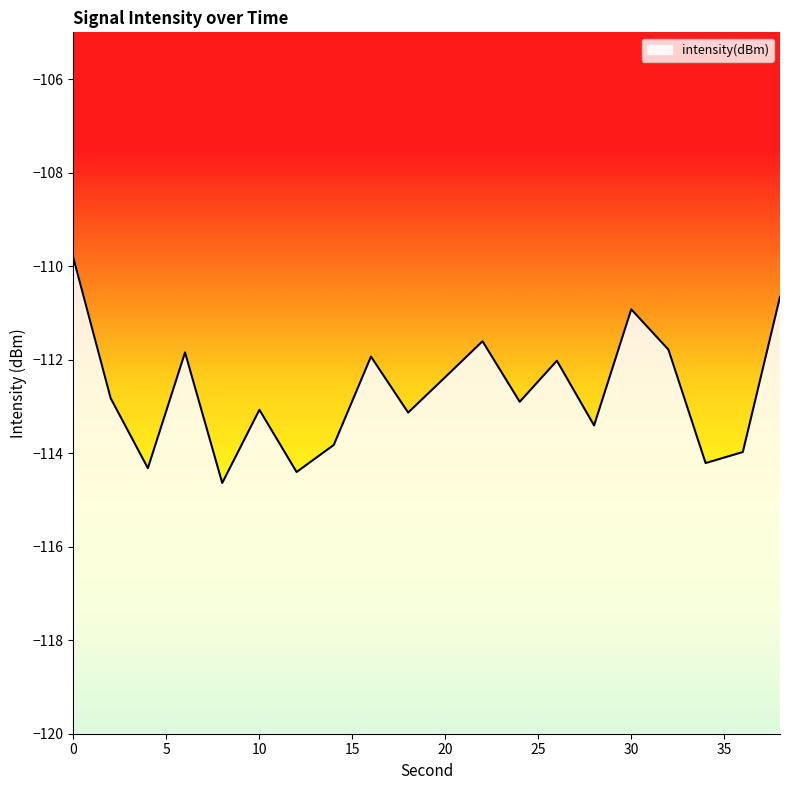

What is the value of the 13th point from the left?

-112.9